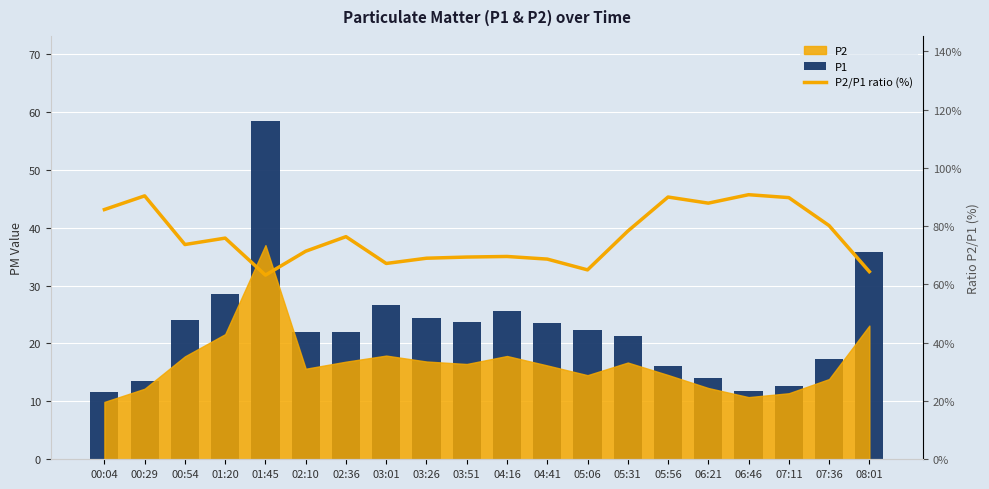

How many values in the P1 series exceed 22?

11